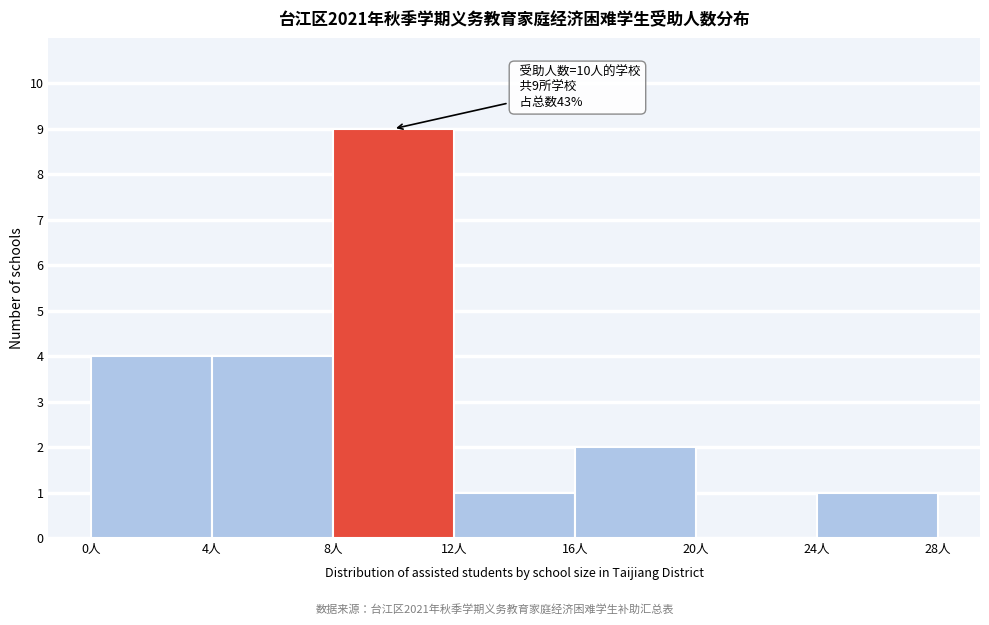

Over which range of the x-axis is the bar tallest?

8 to 12